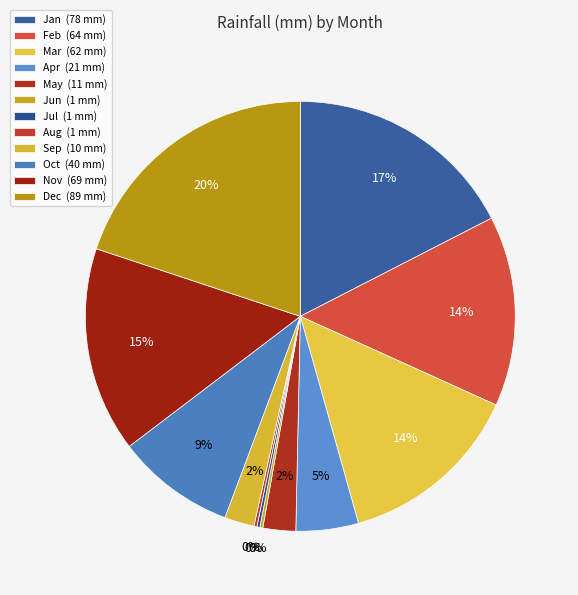

Which category has the smallest portion of the pie?

Jun